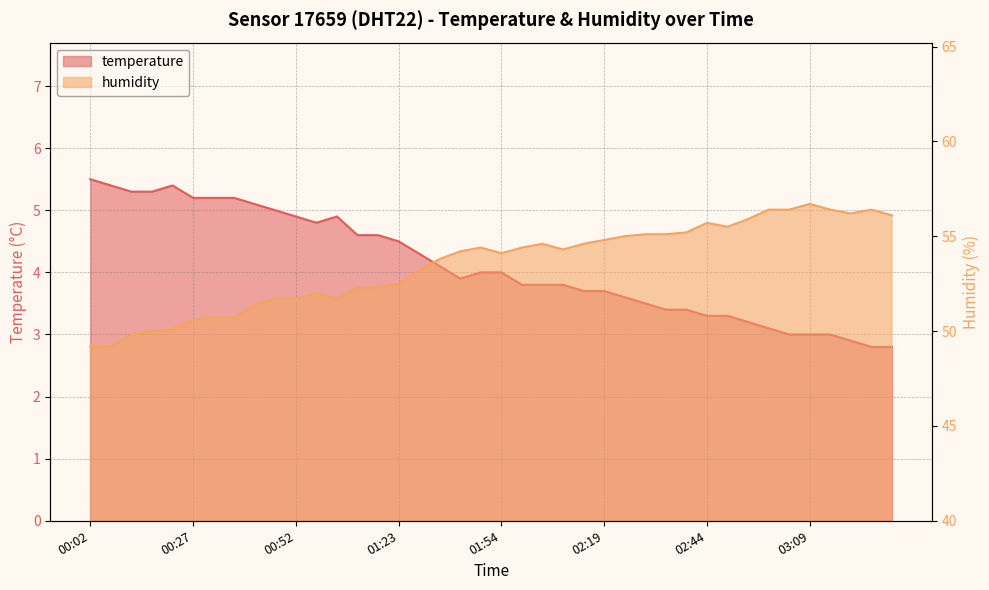

Where is the first local minimum for humidity?

01:02